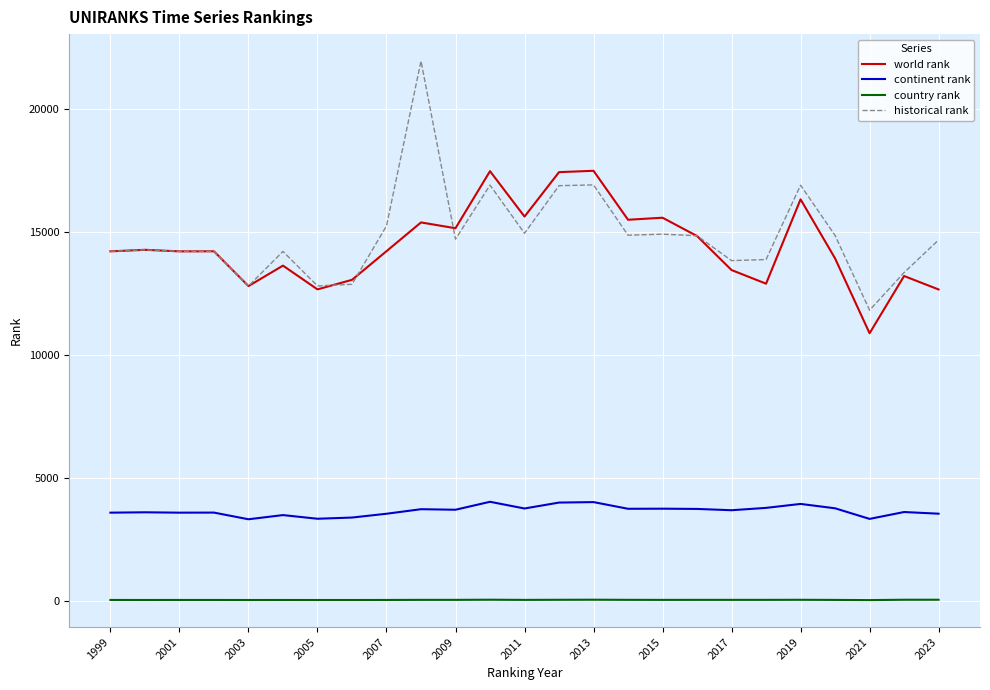

Which series has the largest range (max minus min)?

historical rank